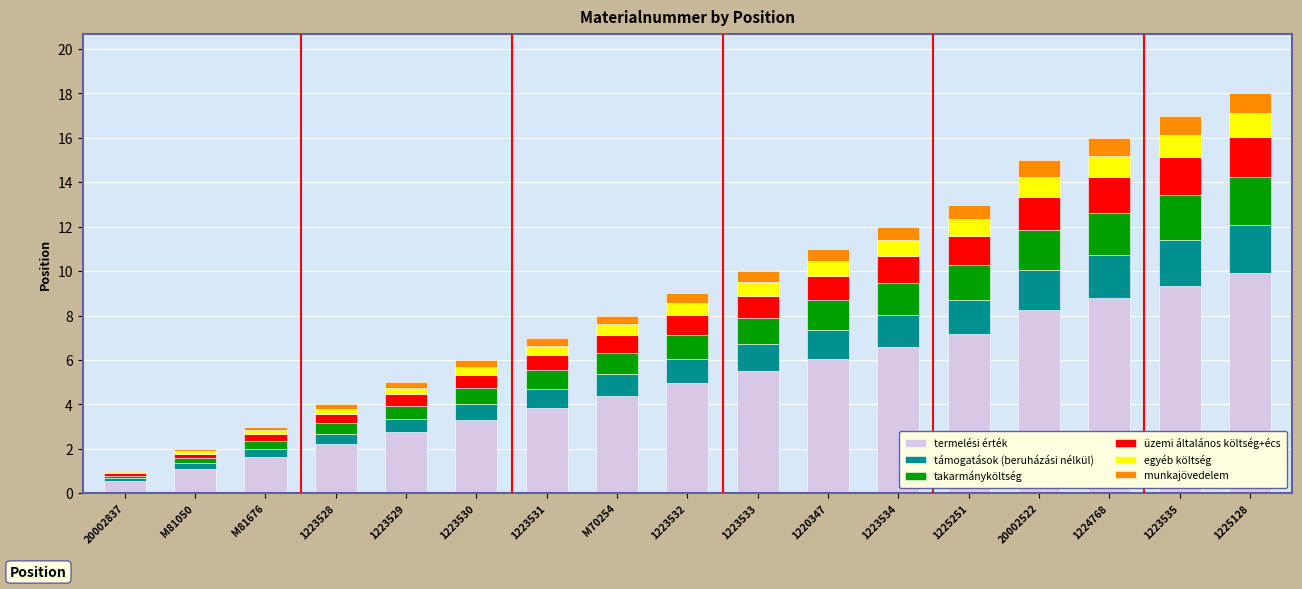

What is the sum of all termelési érték values?

86.4